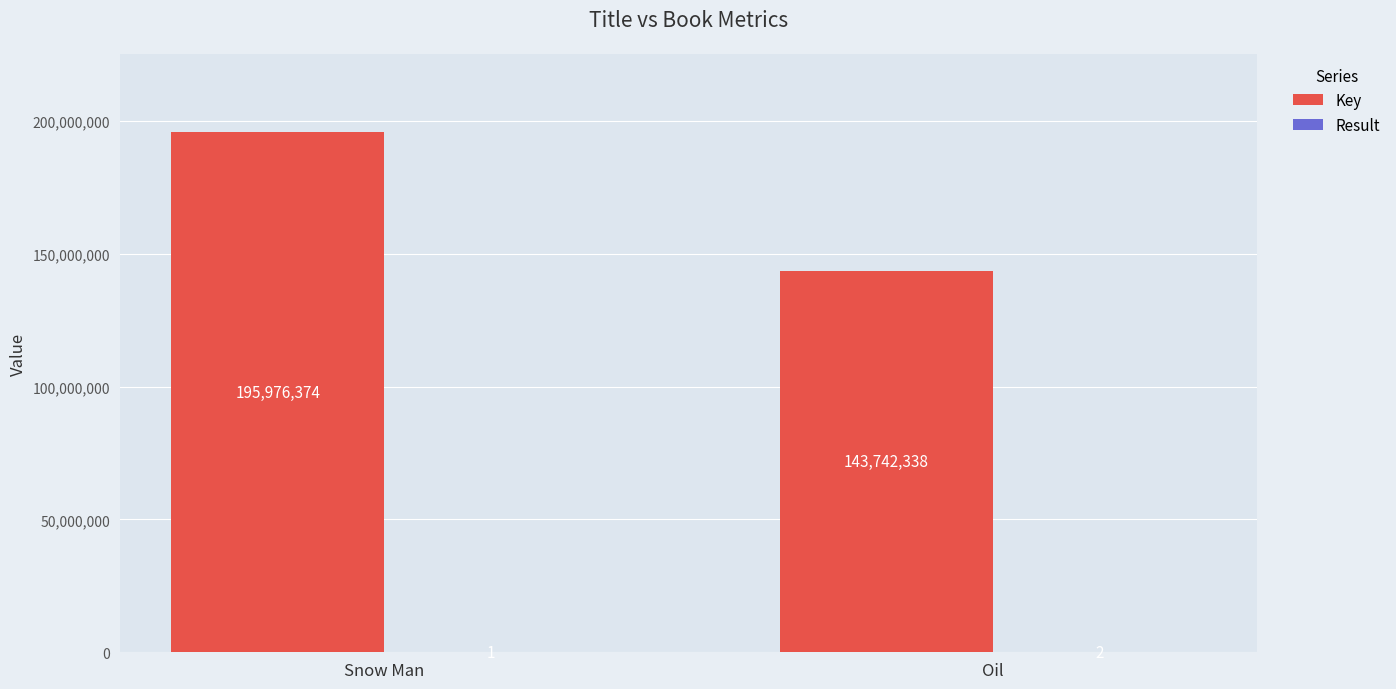

The value of Key at Oil is 247320190. True or false?

False